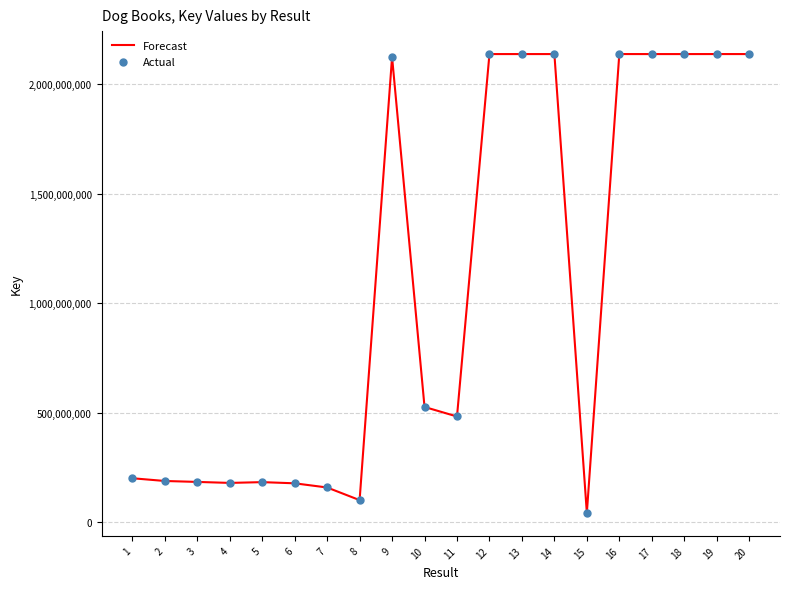

What is the approximate value at 10, to the nearest 10?

526062770